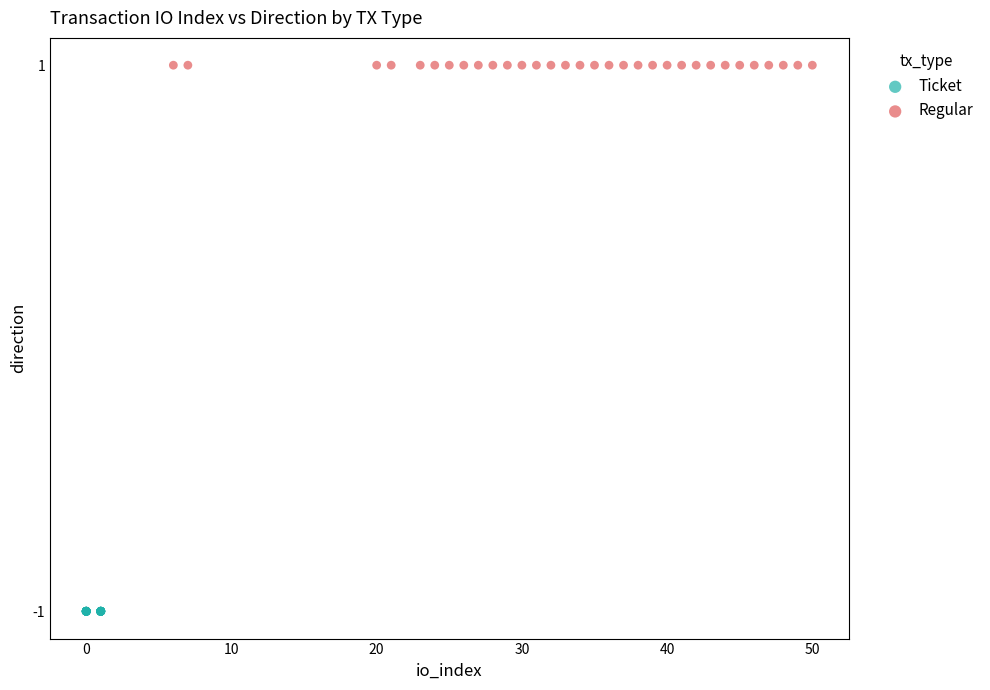

Which series reaches the minimum Y coordinate?

Ticket